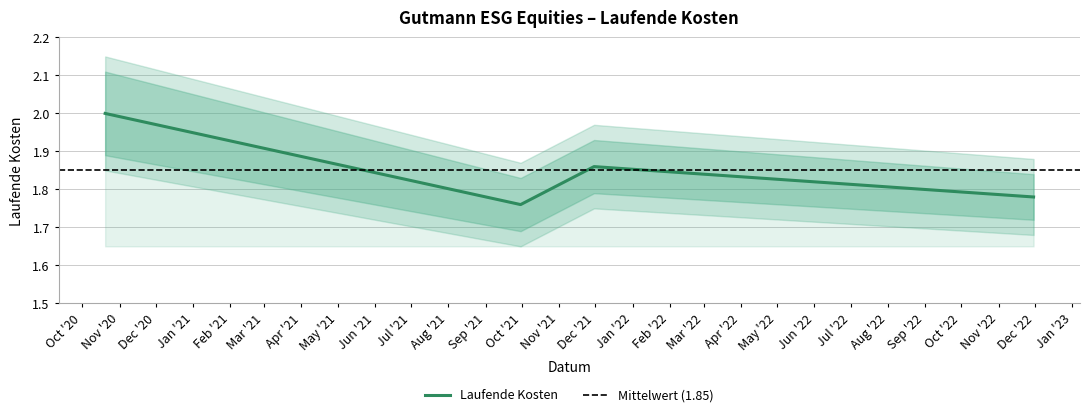

What is the minimum value shown in the chart?

1.8